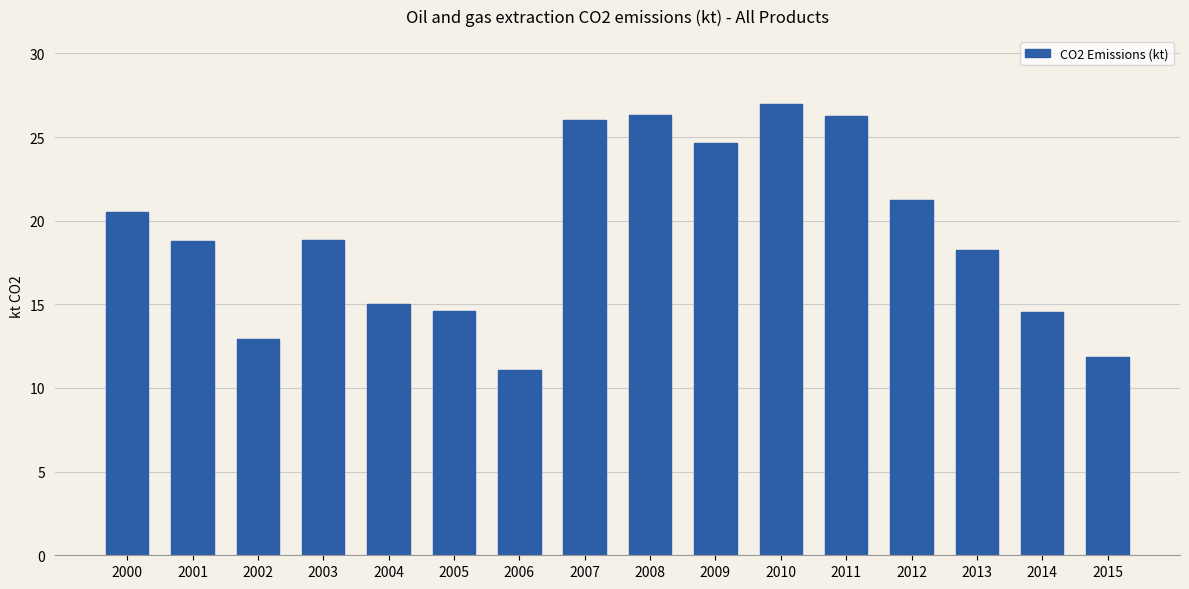

What is the value of the 6th bar from the left?

14.6